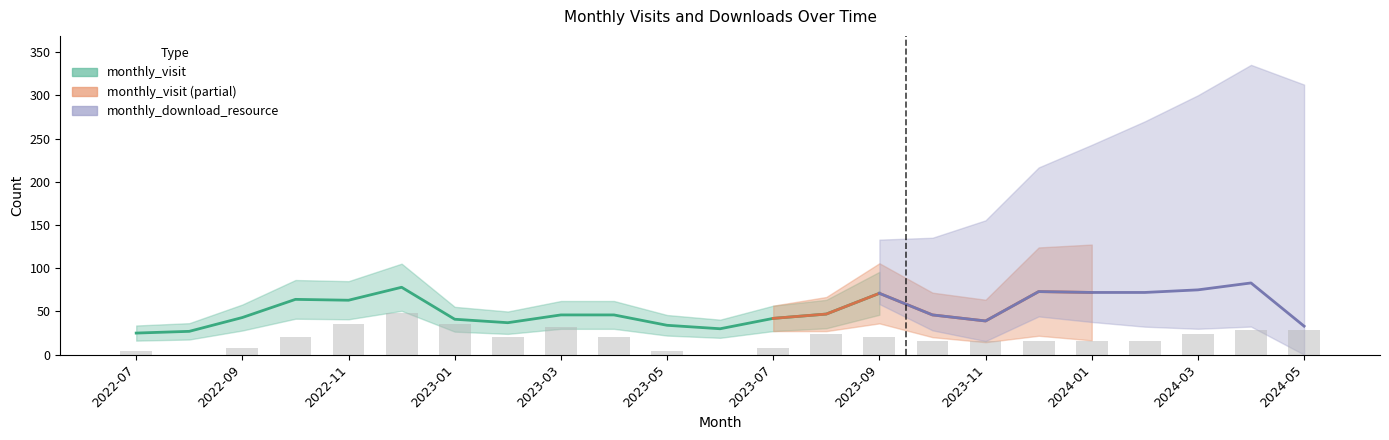

What is the label of the 1st bar from the right?

2024-05